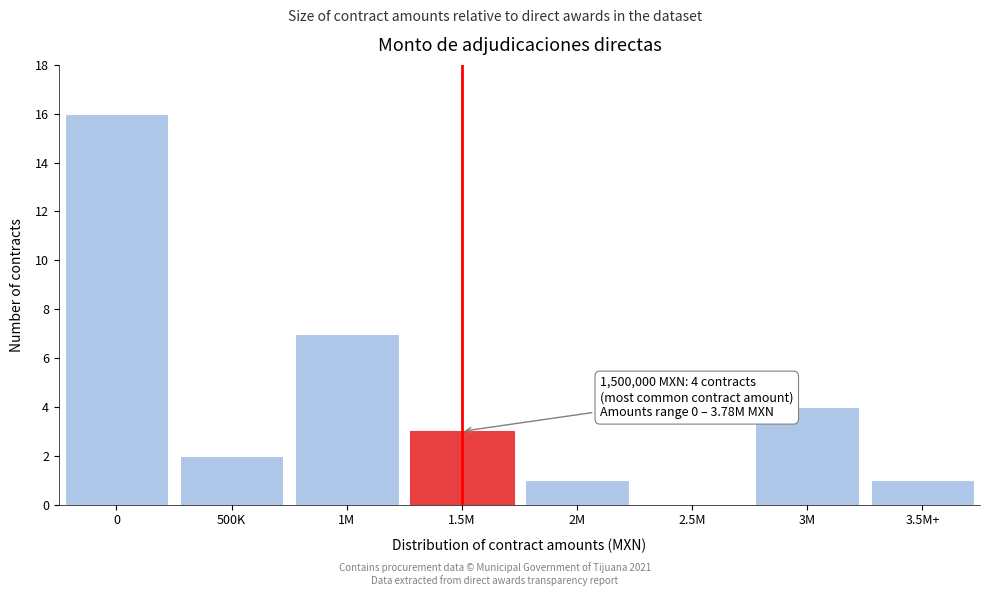

Reading left to right, extract all data points from this chart.

0=16	500K=2	1M=7	1.5M=3	2M=1	2.5M=0	3M=4	3.5M+=1